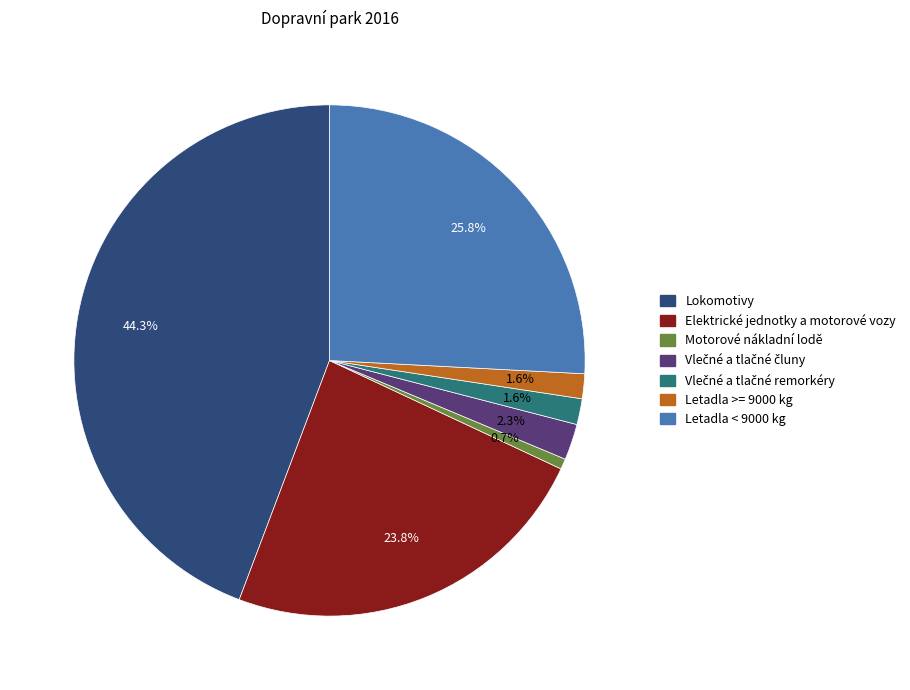

Is there any slice that represents more than half of the pie?

No